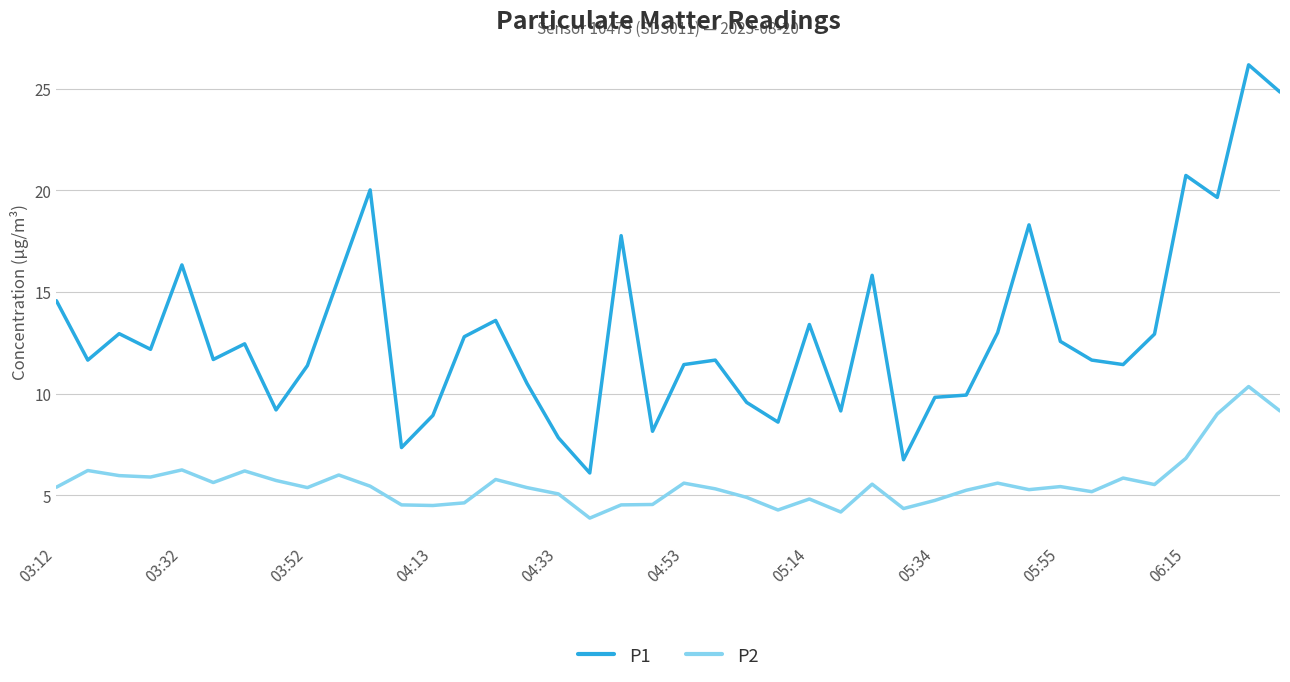

Rank the series by their average value, from highest to lowest.

P1, P2